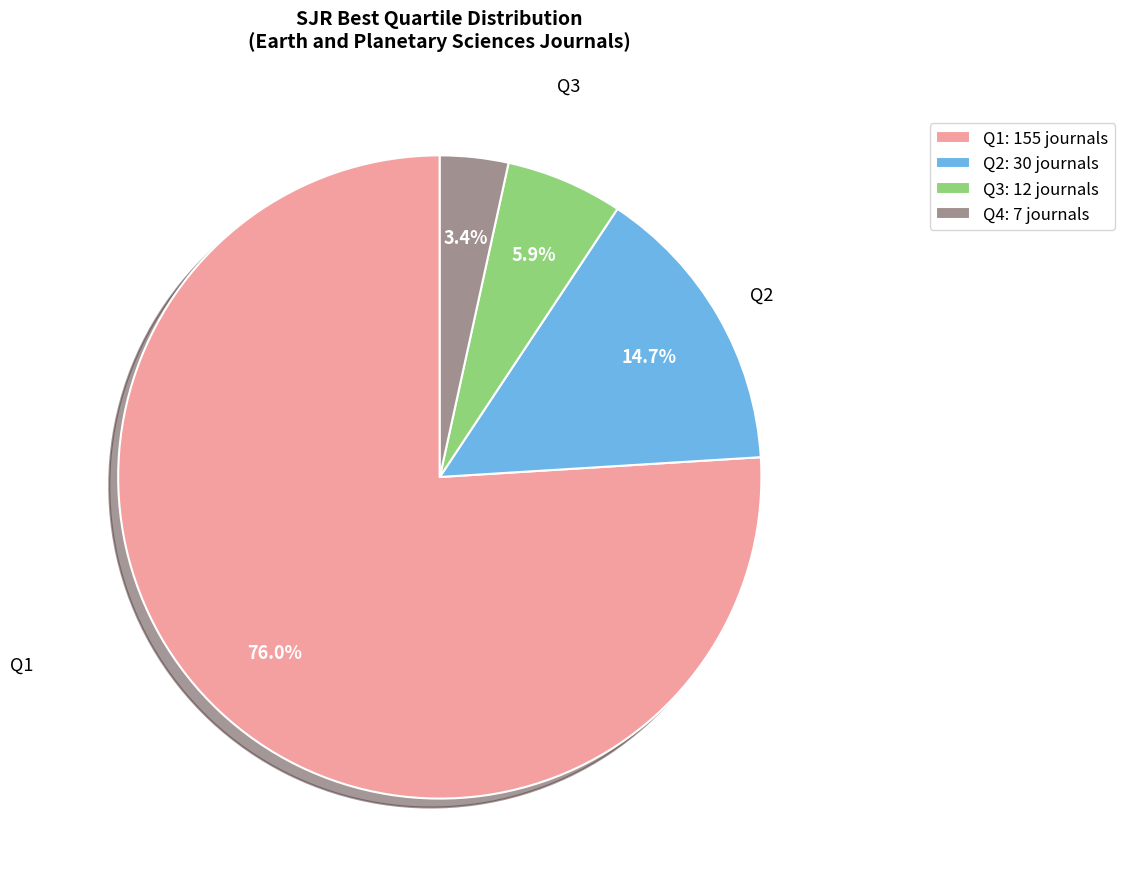

What percentage is the Q4 slice, to the nearest percent?

3%